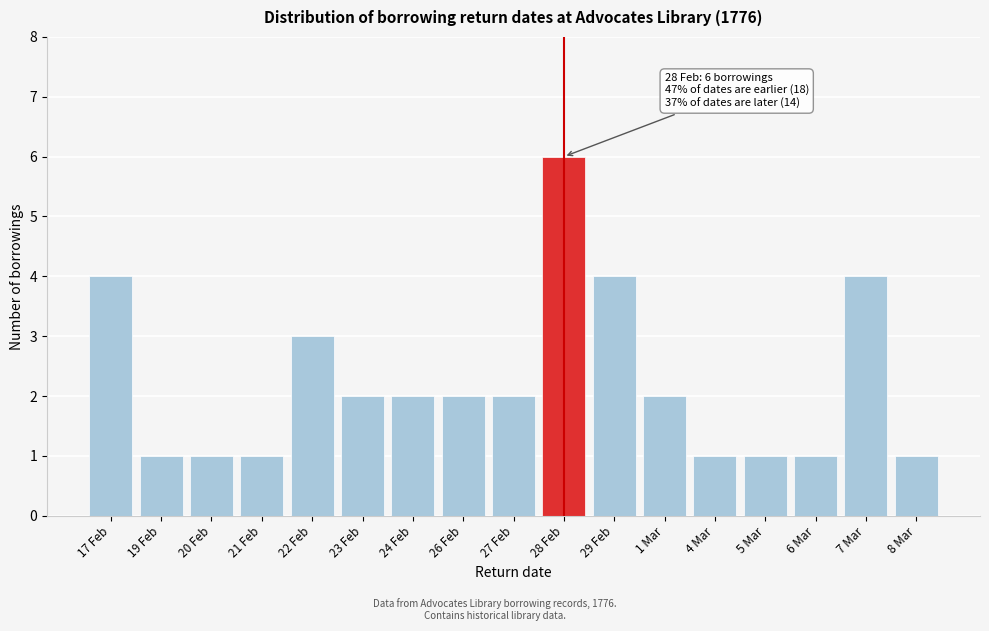

Reading left to right, what are all the values shown in this chart?

17 Feb=4	19 Feb=1	20 Feb=1	21 Feb=1	22 Feb=3	23 Feb=2	24 Feb=2	26 Feb=2	27 Feb=2	28 Feb=6	29 Feb=4	1 Mar=2	4 Mar=1	5 Mar=1	6 Mar=1	7 Mar=4	8 Mar=1